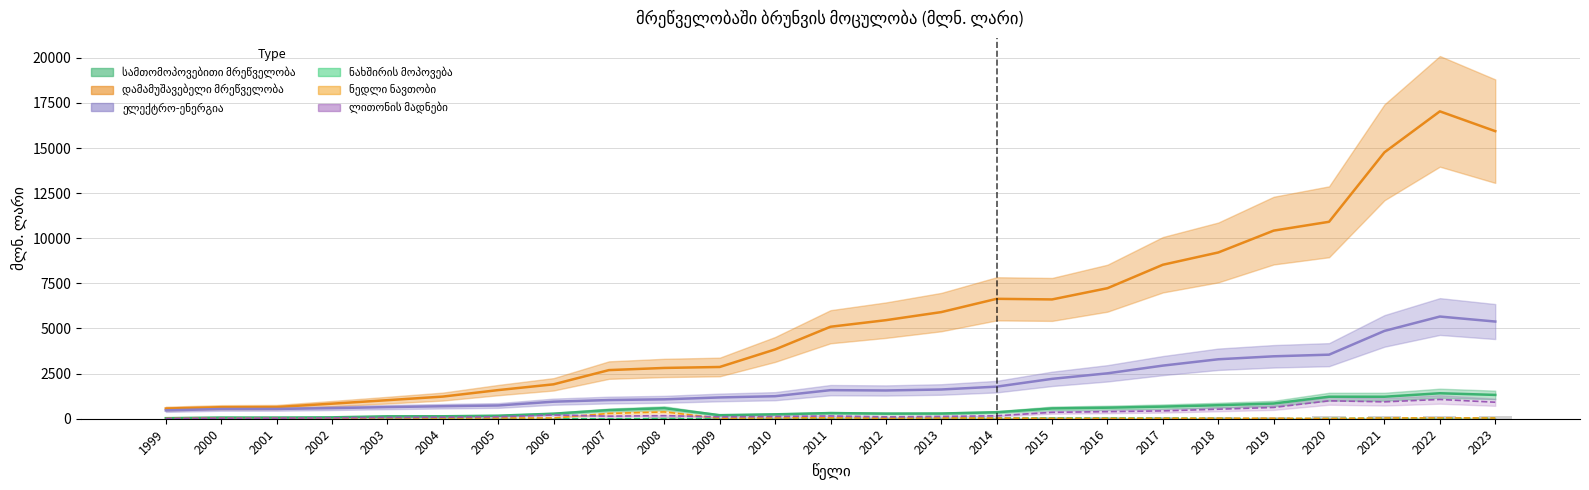

How many data points in სამთომოპოვებითი მრეწველობა are less than 313?

12